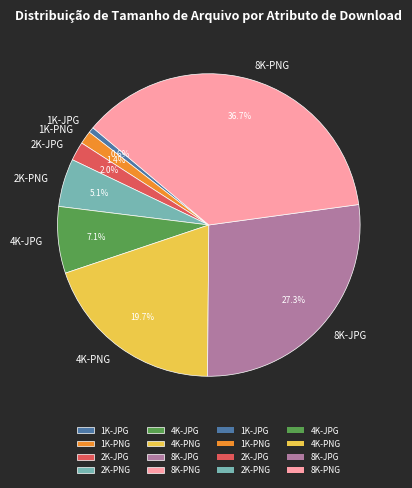

Which has a higher value, 2K-PNG or 1K-PNG?

2K-PNG